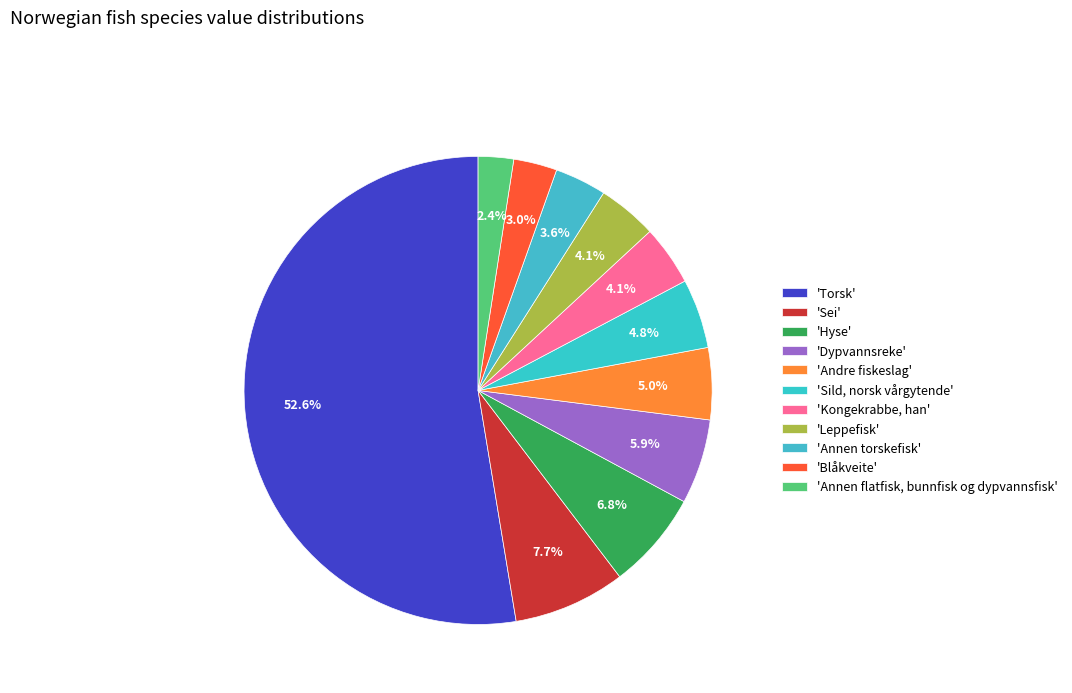

Count the number of slices in the pie.

11